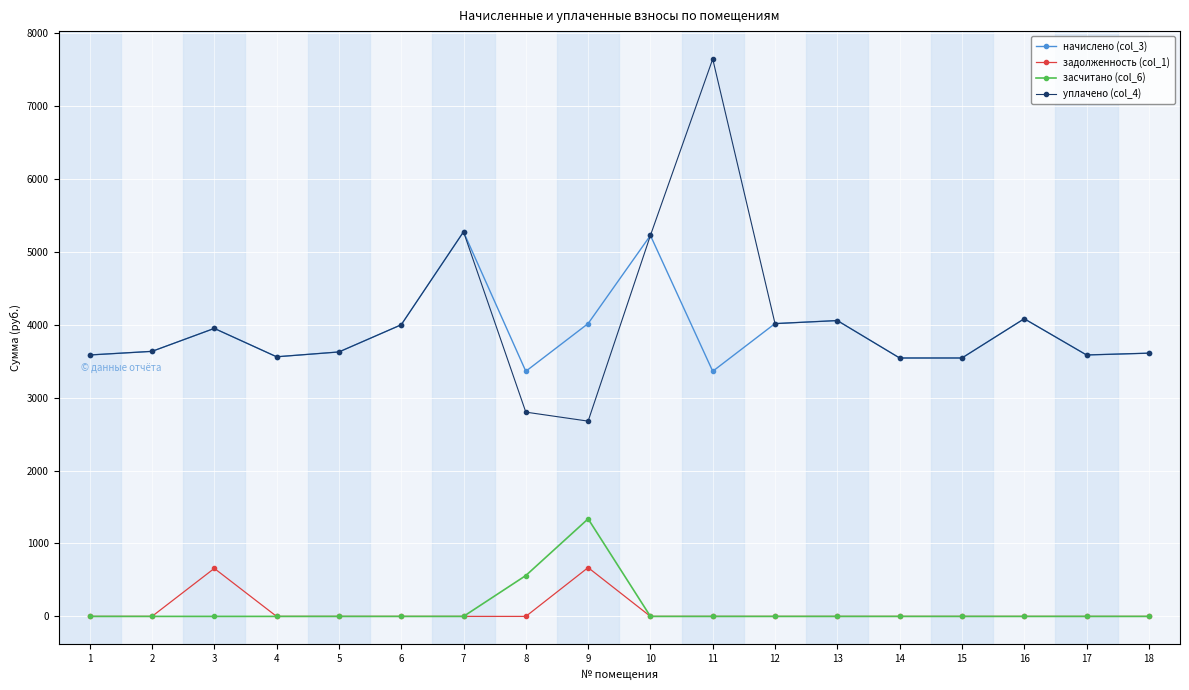

What is the total value across all series at 16?

8164.1